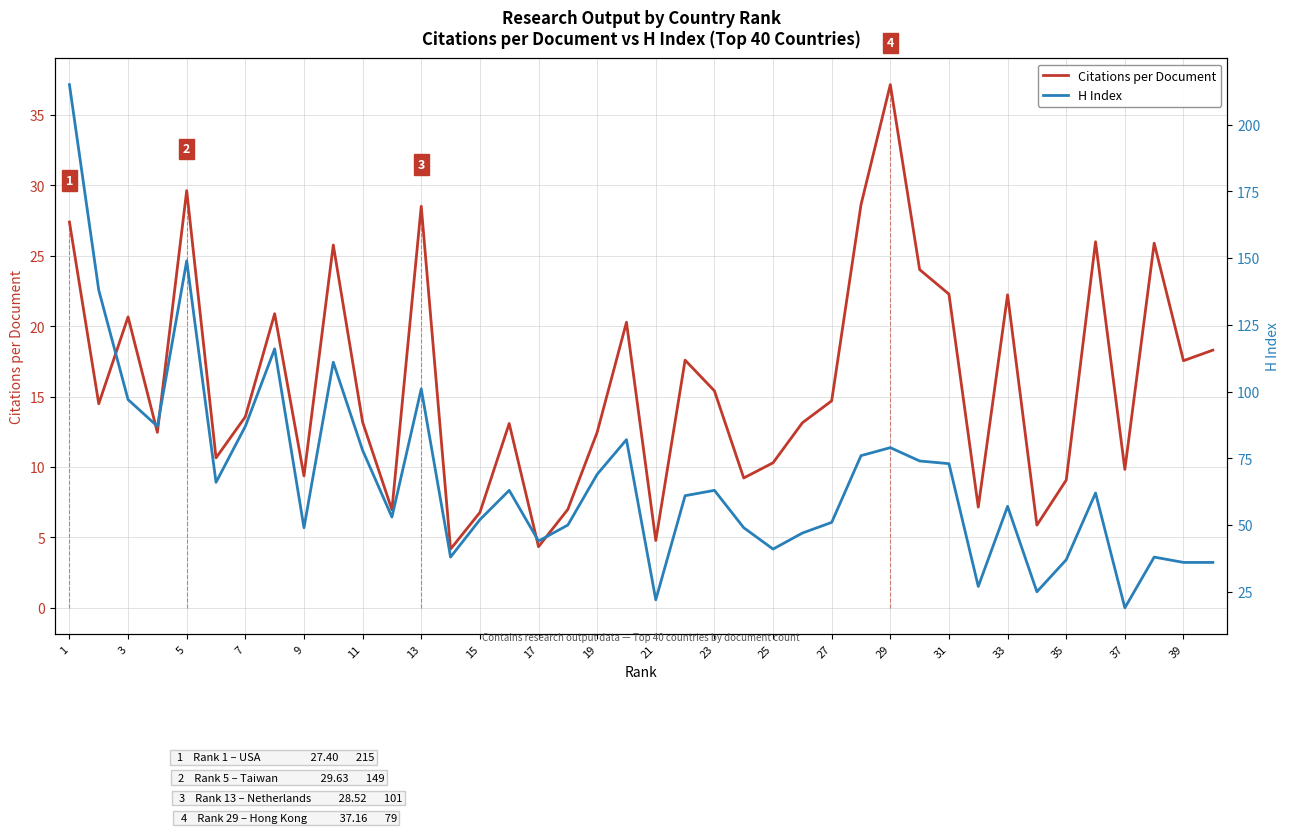

True or false: H Index and Citations per Document intersect in this chart.

False